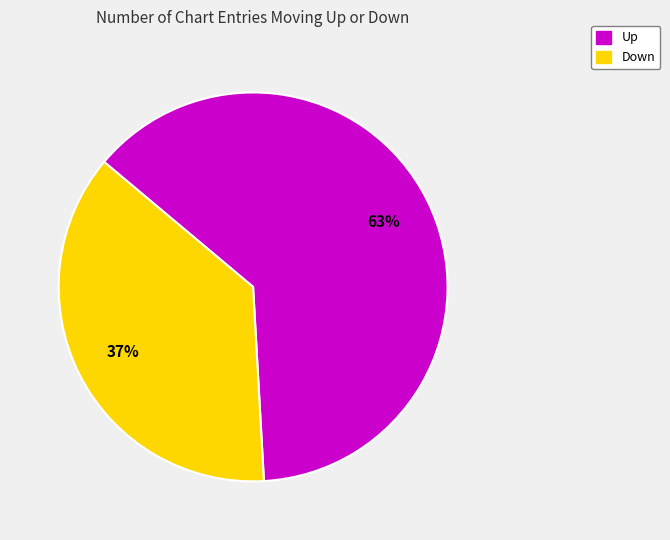

Is there any slice that represents more than half of the pie?

Yes